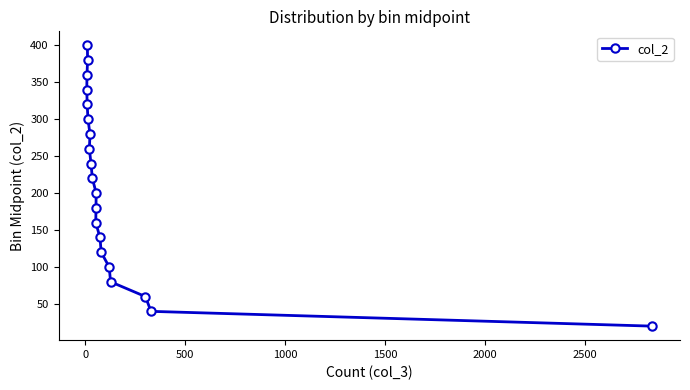

How many distinct data groups are displayed?

1